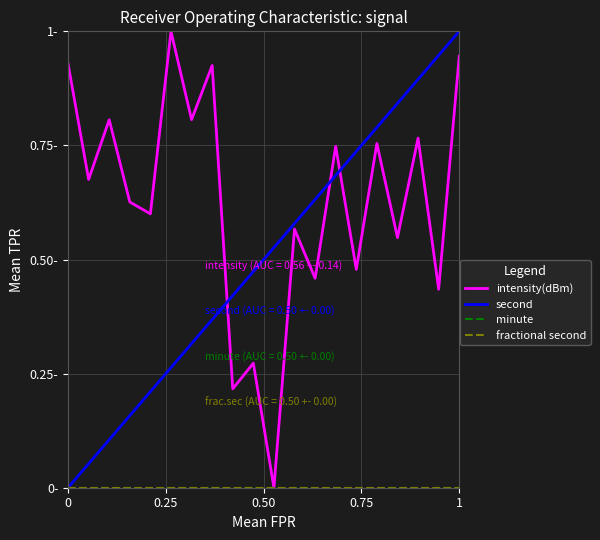

Is this an area chart (filled region under the line)?

No